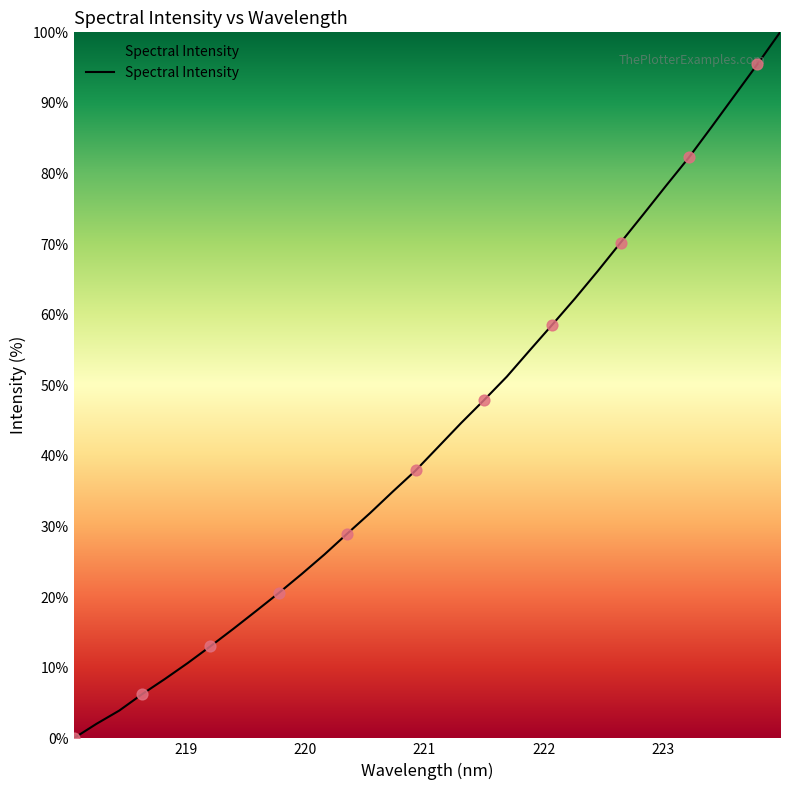

What is the difference between the maximum and minimum values?

100.0